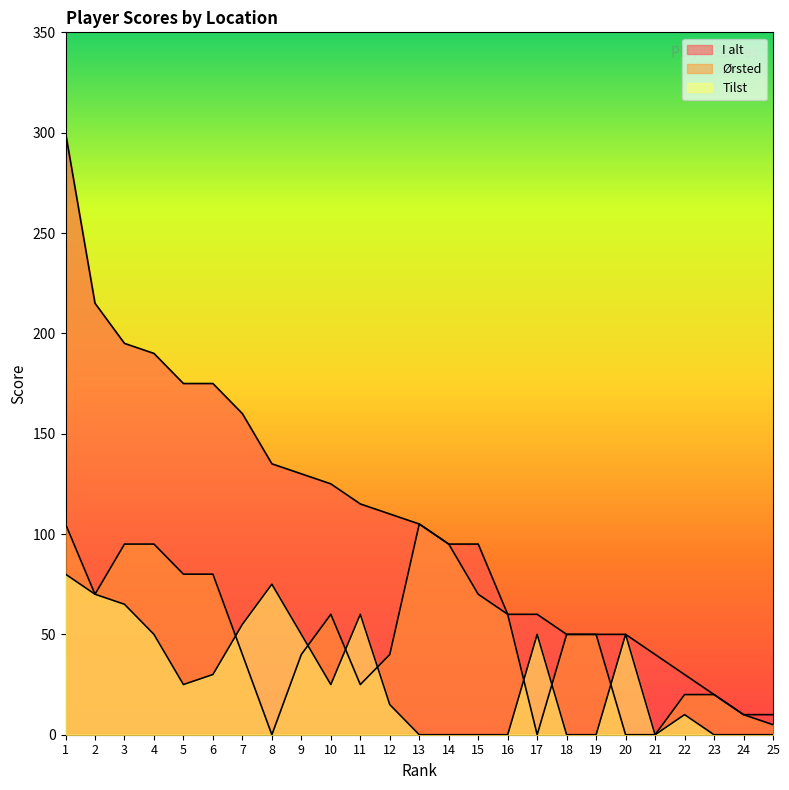

What is the highest value of the I alt series?

300